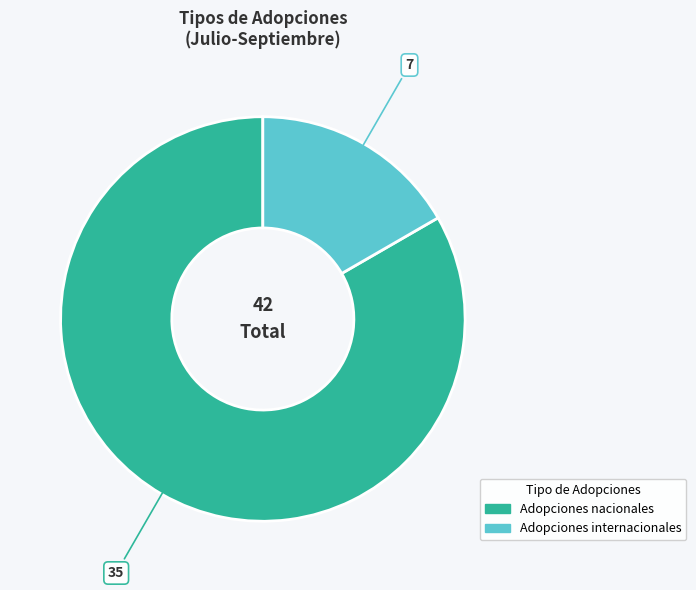

Is the sum of Adopciones nacionales and Adopciones internacionales greater than half?

Yes